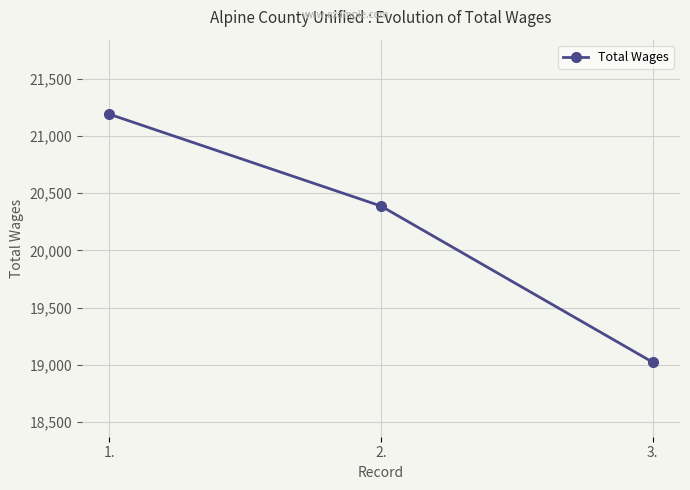

How many values are between 19023 and 21191?

3